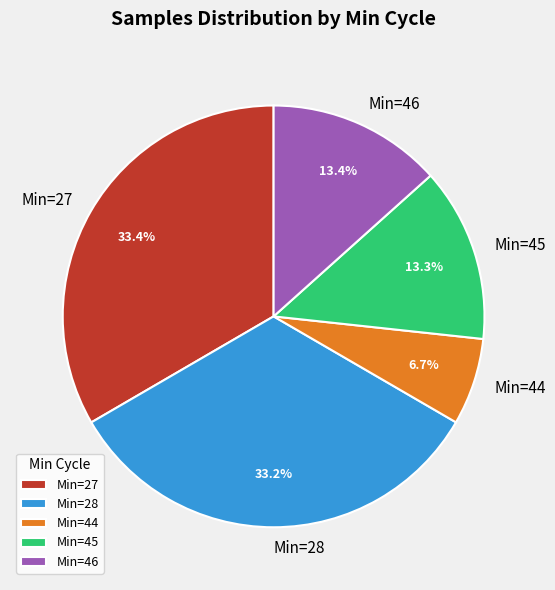

Do Min=27 and Min=46 together represent more than half of the pie?

No